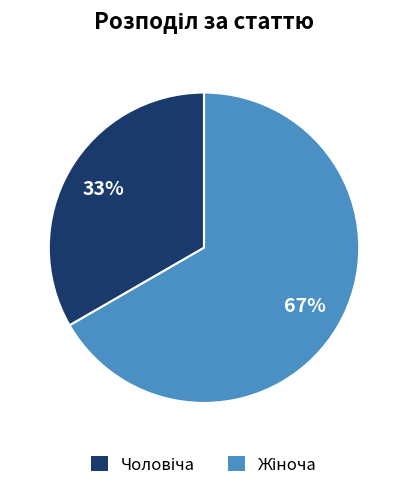

To the nearest percent, what is the average slice percentage?

50%